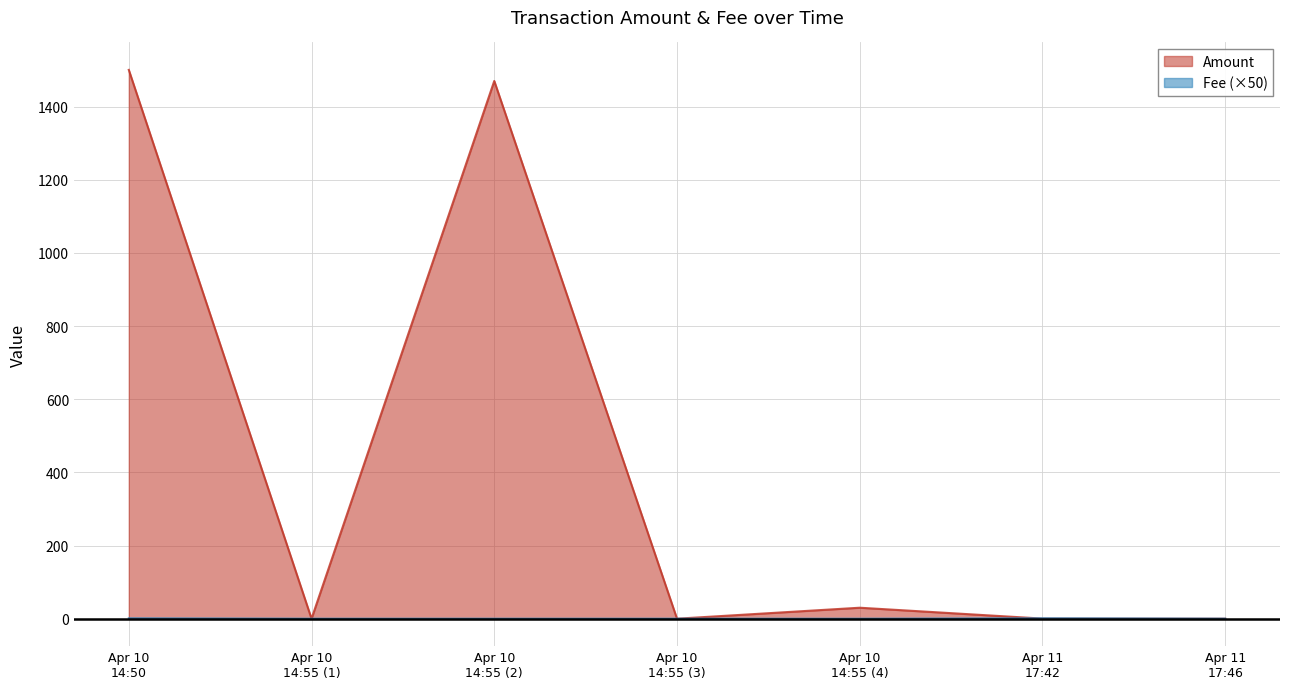

What is the maximum value shown in the chart?

1500.3